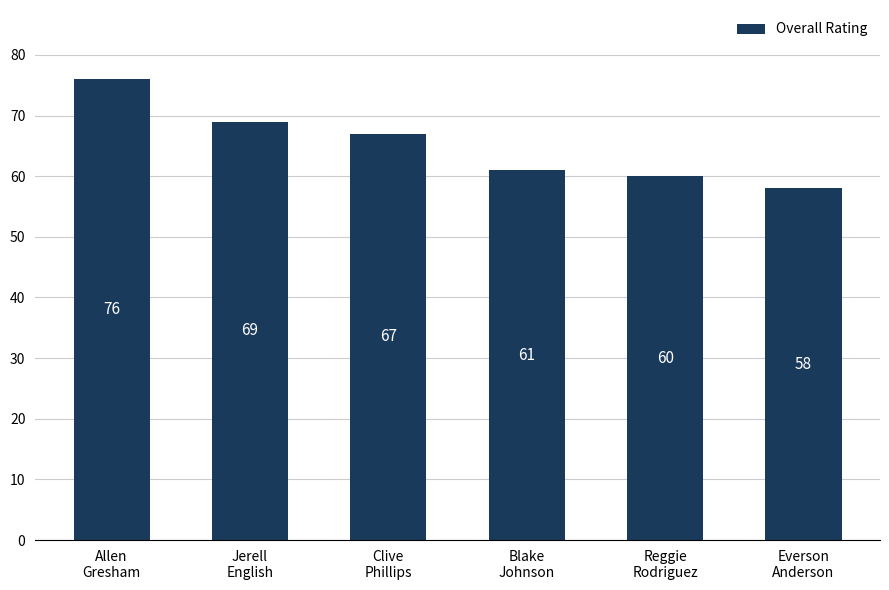

Between Everson
Anderson and Blake
Johnson, which is larger?

Blake
Johnson